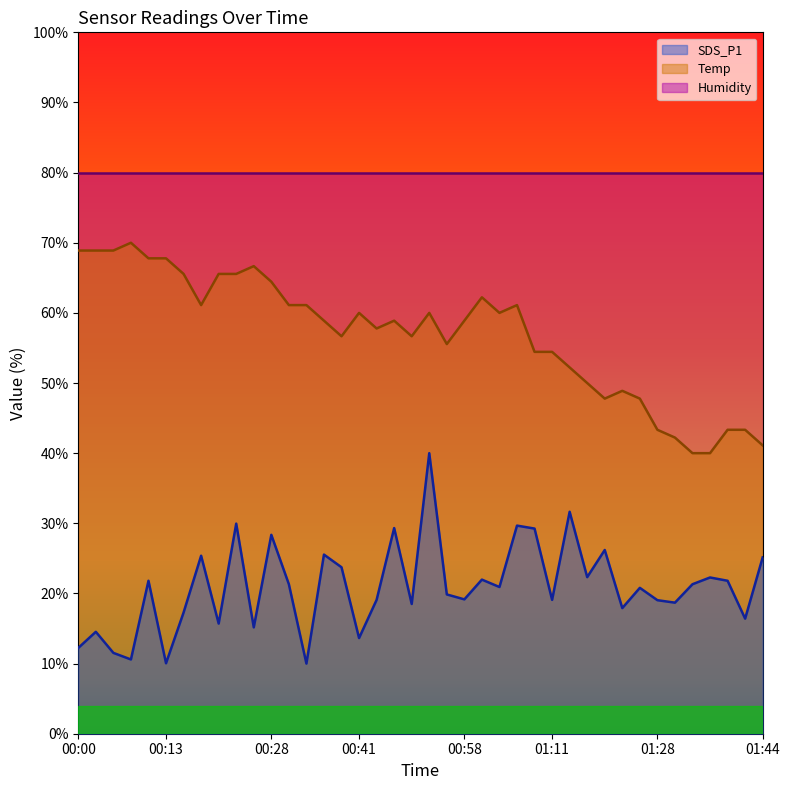

Which series changed the most between 00:49 and 01:33?

Temp